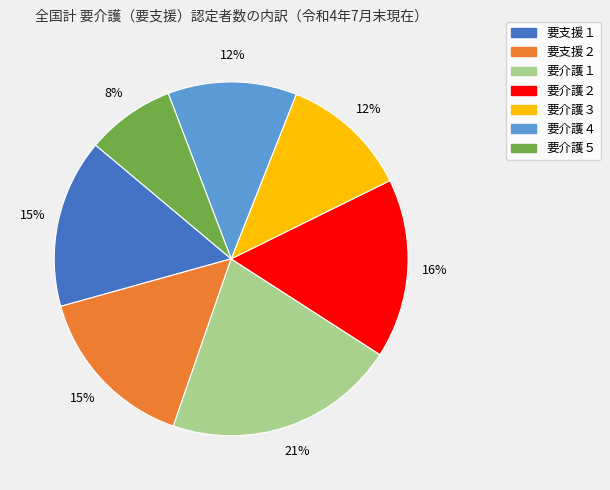

To the nearest percent, what is the average slice percentage?

14%